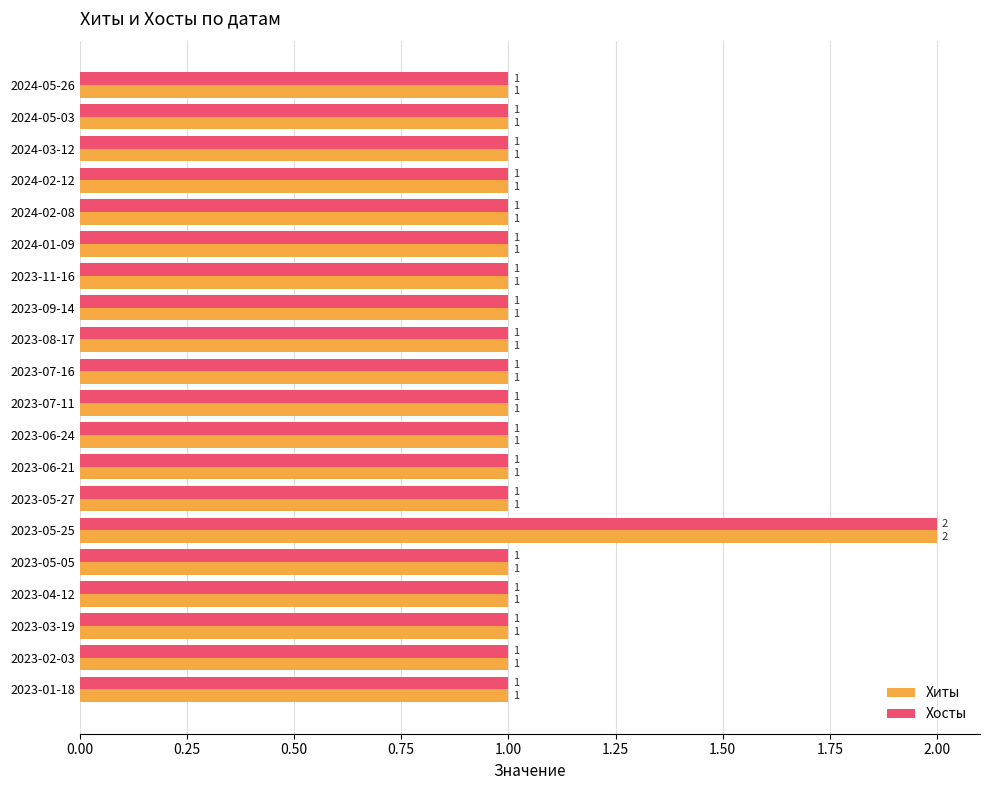

How many Хосты values are between 1 and 2?

20